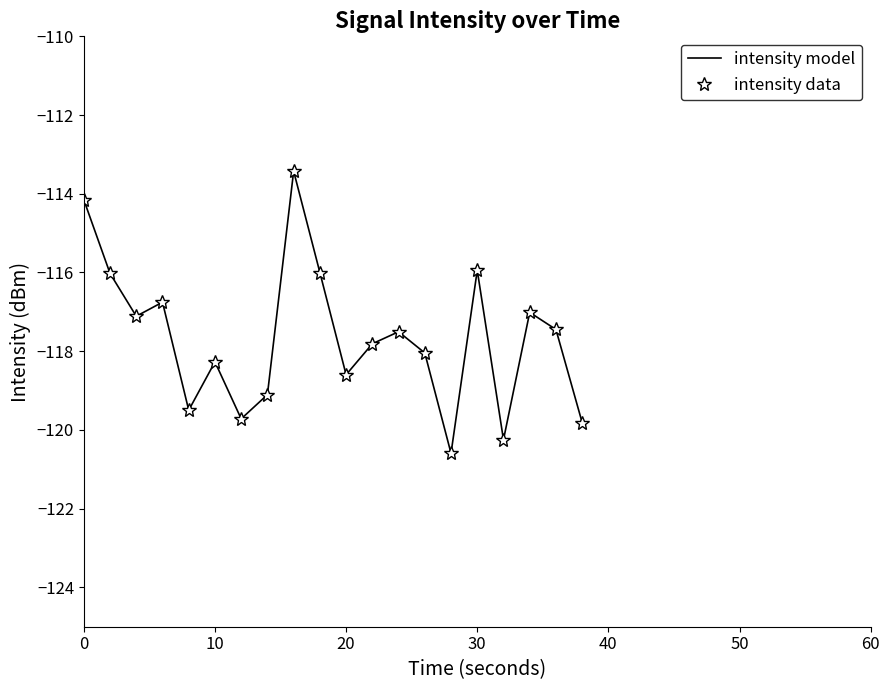

Count the number of data series in this chart.

2